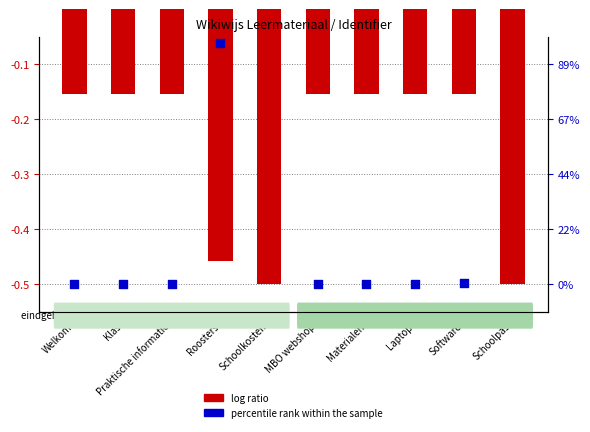

Which series reaches the maximum Y coordinate?

percentile rank within the sample